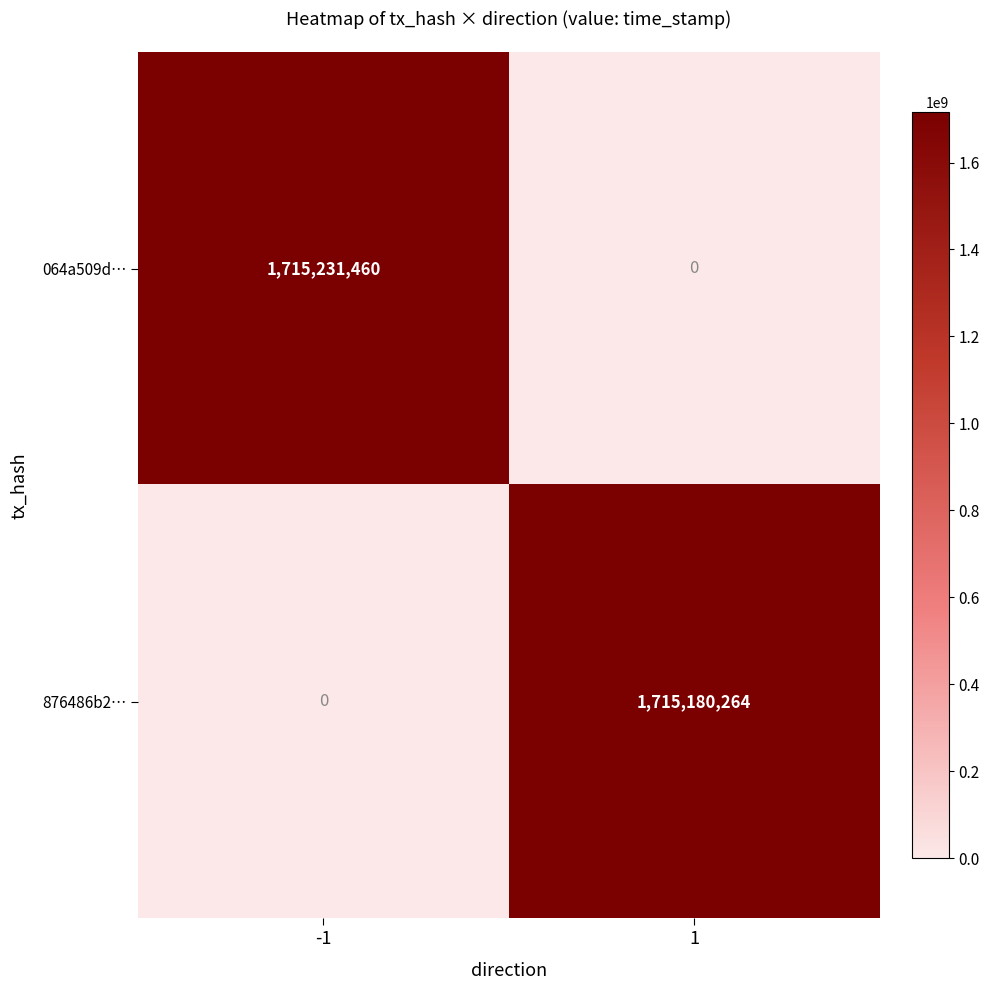

Count the number of categories in the chart.

2